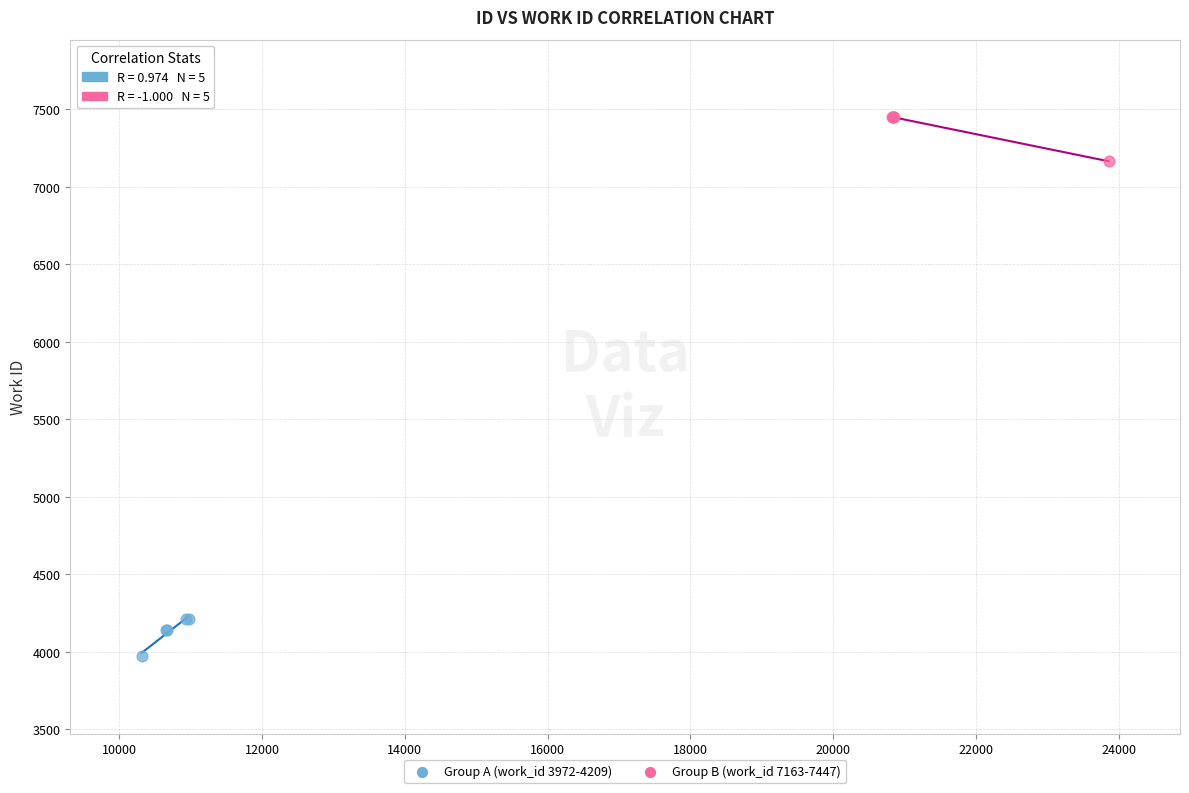

Which series contains the lowest Y value?

Group A (work_id 3972-4209)